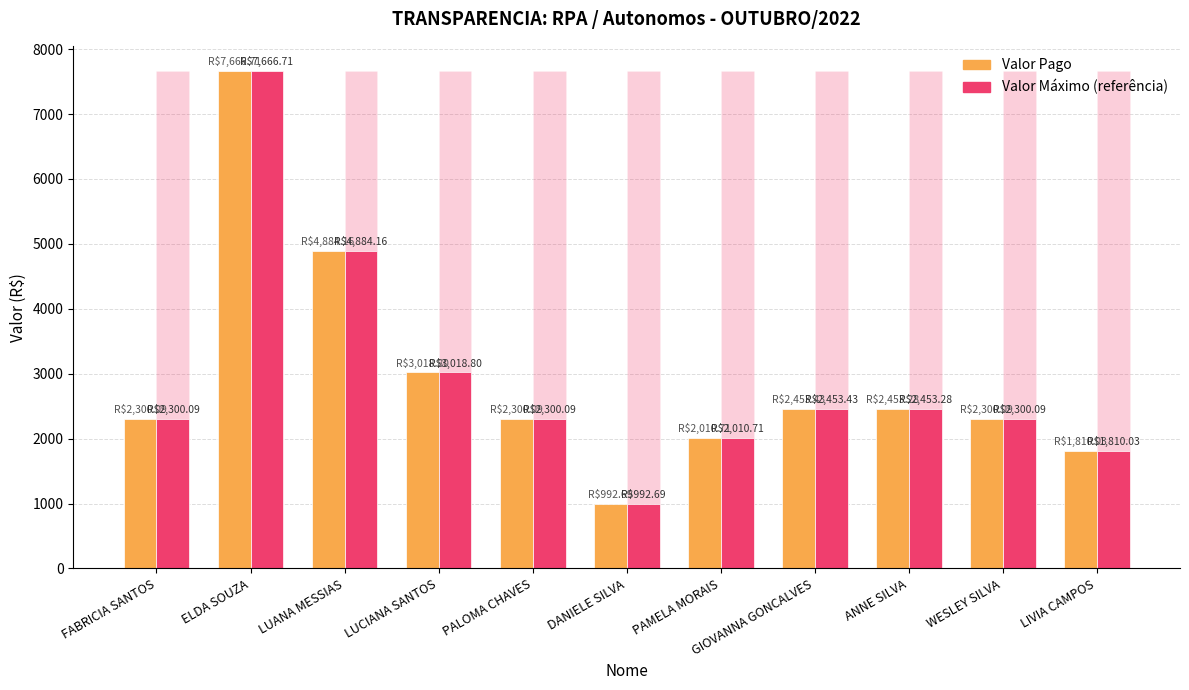

At how many categories does at least one series exceed 4940?

11